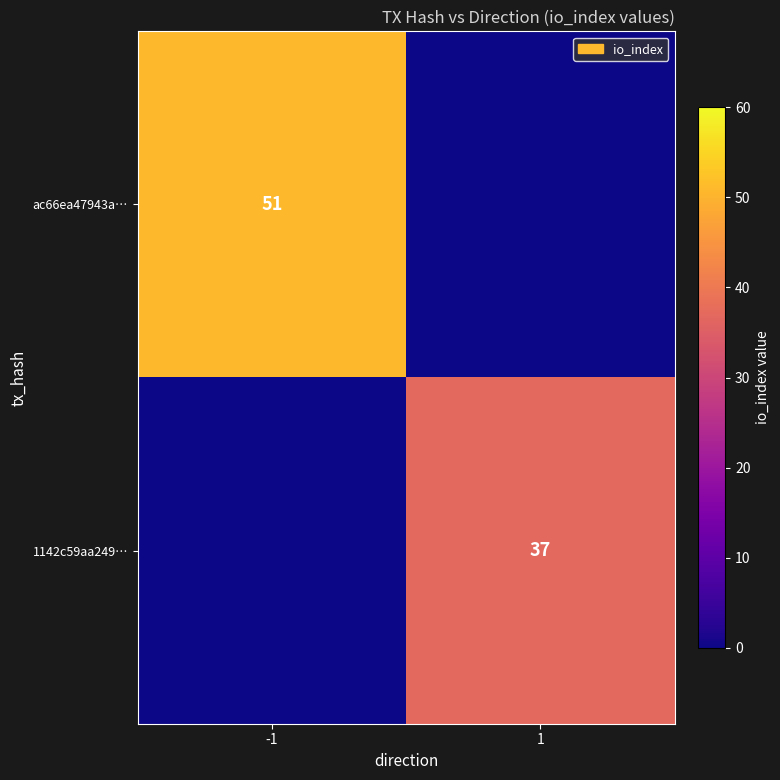

True or false: ac66ea47943a… has a value of 51 at -1.

True